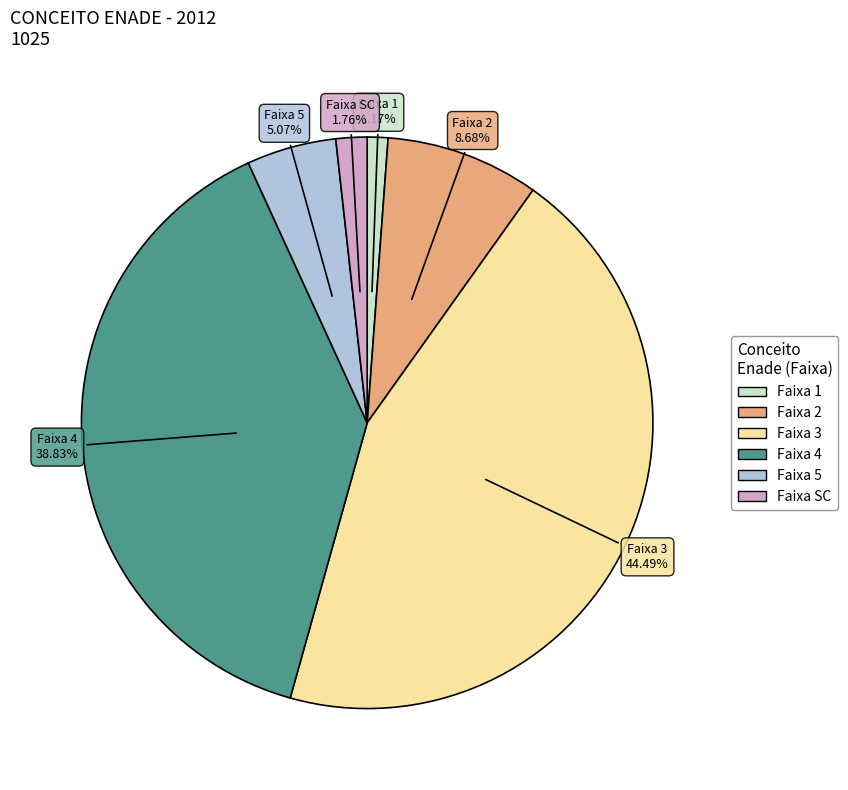

Is there any slice that represents more than half of the pie?

No